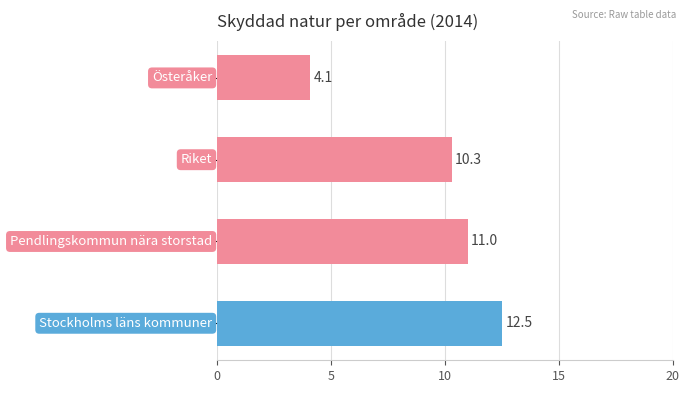

What is the smallest value displayed?

4.1